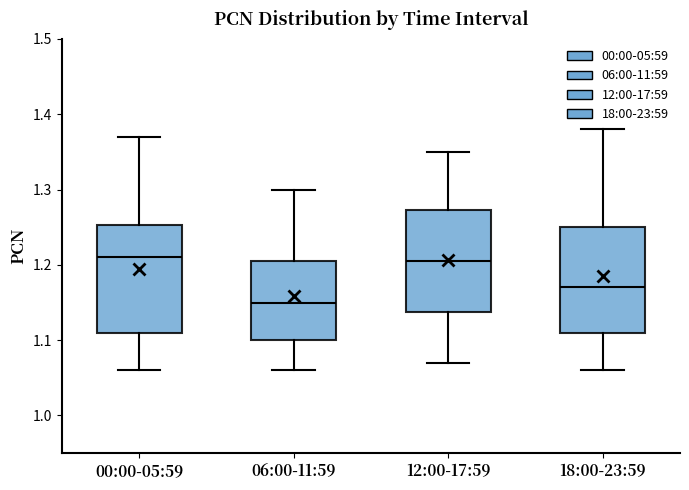

Where does the upper whisker of the box for 00:00-05:59 end on the y-axis? The values are not printed on the chart, so give them approximately, as read against the axis.

1.37